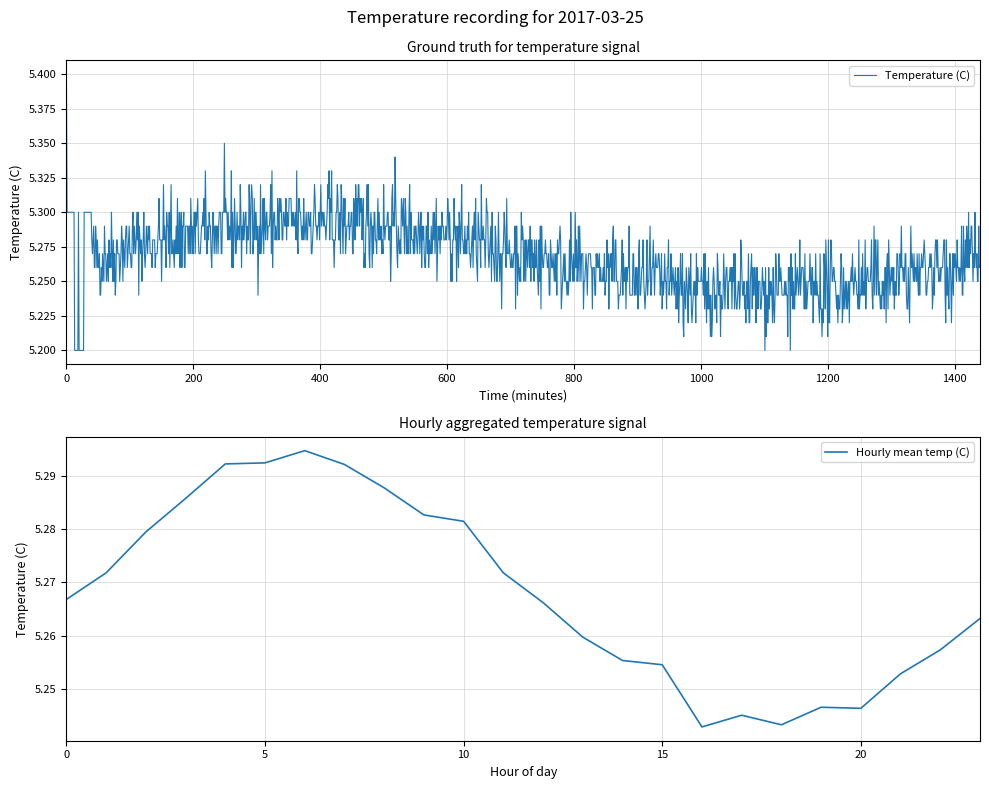

The value of Hourly mean temp (C) at 10 is 7.4. True or false?

False